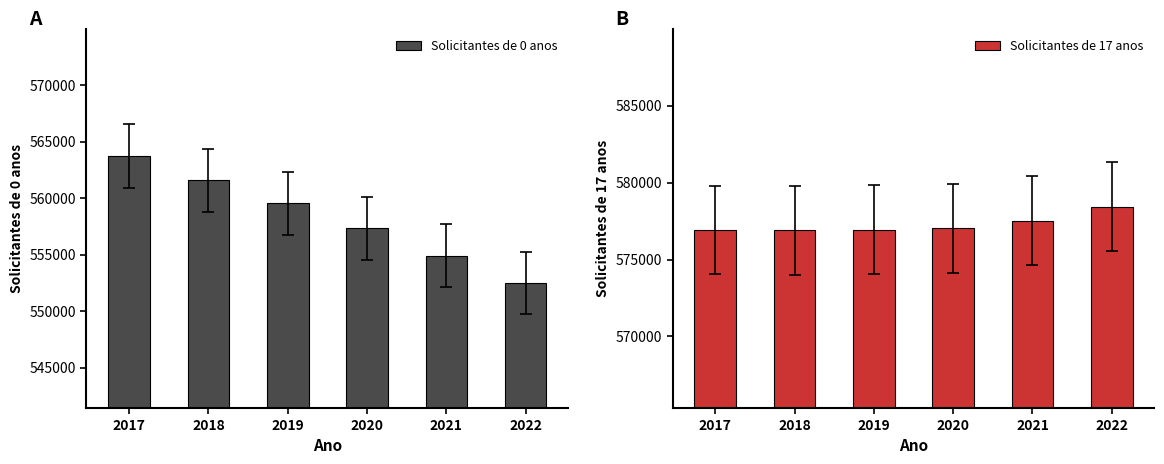

What is the difference between the maximum and minimum values in the Solicitantes de 0 anos series?

11207